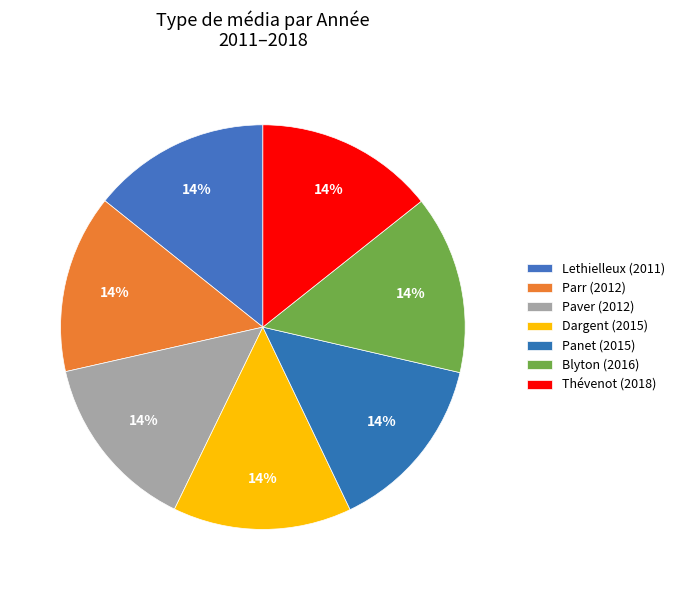

Does any single category account for the majority?

No